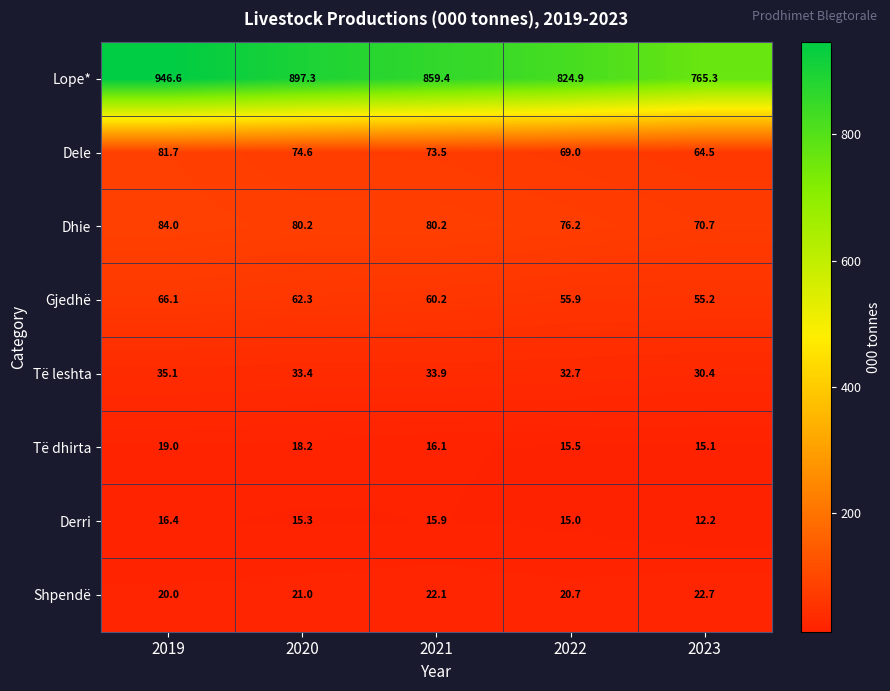

What is the sum of all Dhie values?

391.3